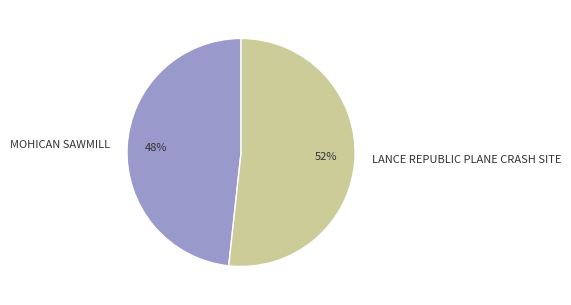

Is there any slice that represents more than half of the pie?

Yes